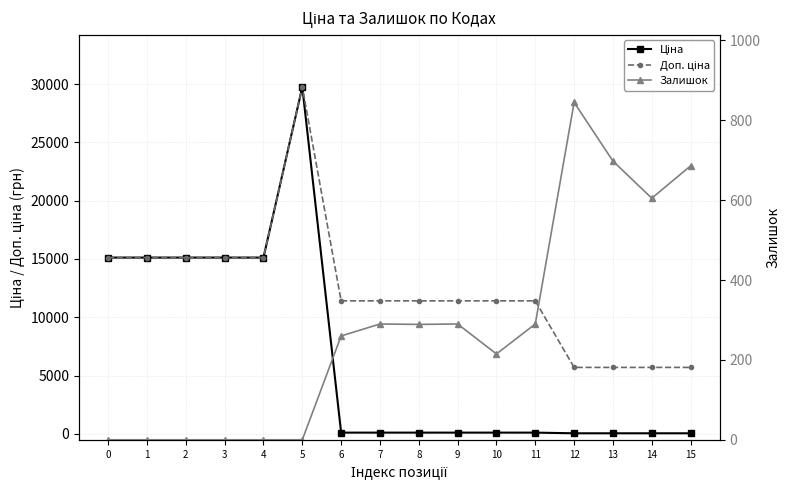

Does the chart have visible grid lines?

Yes